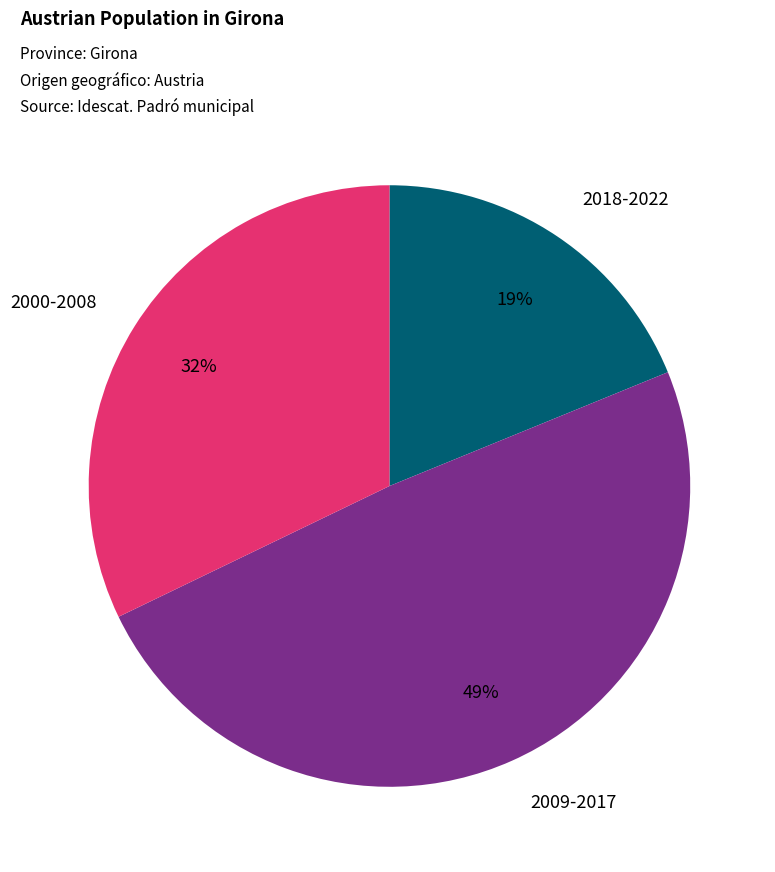

Count the number of slices in the pie.

3